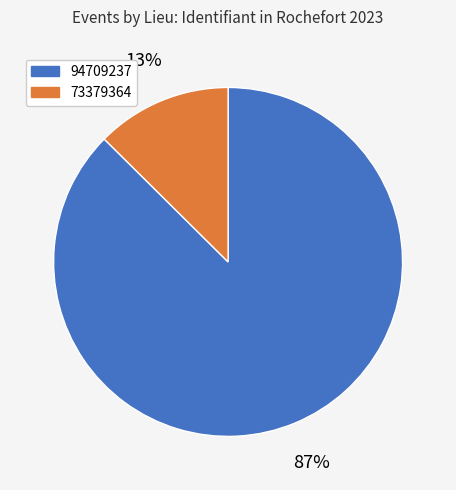

Which category has the biggest portion of the pie?

94709237